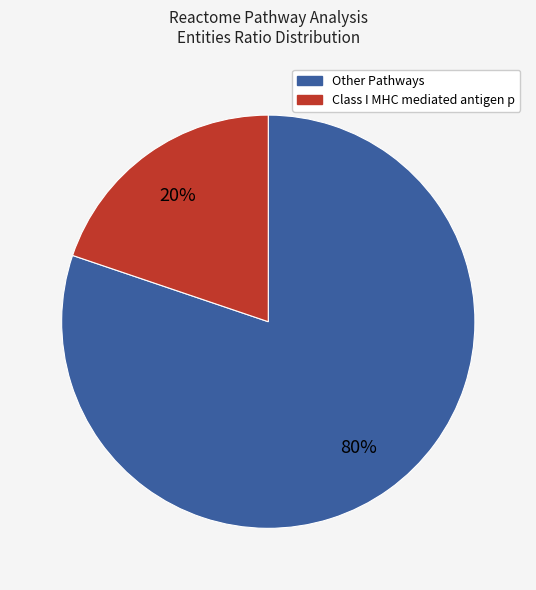

How many slices are in this pie chart?

2